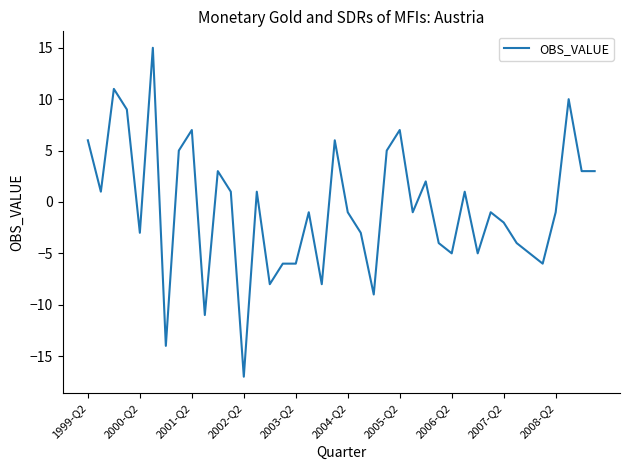

What is the difference between the maximum and minimum values?

32